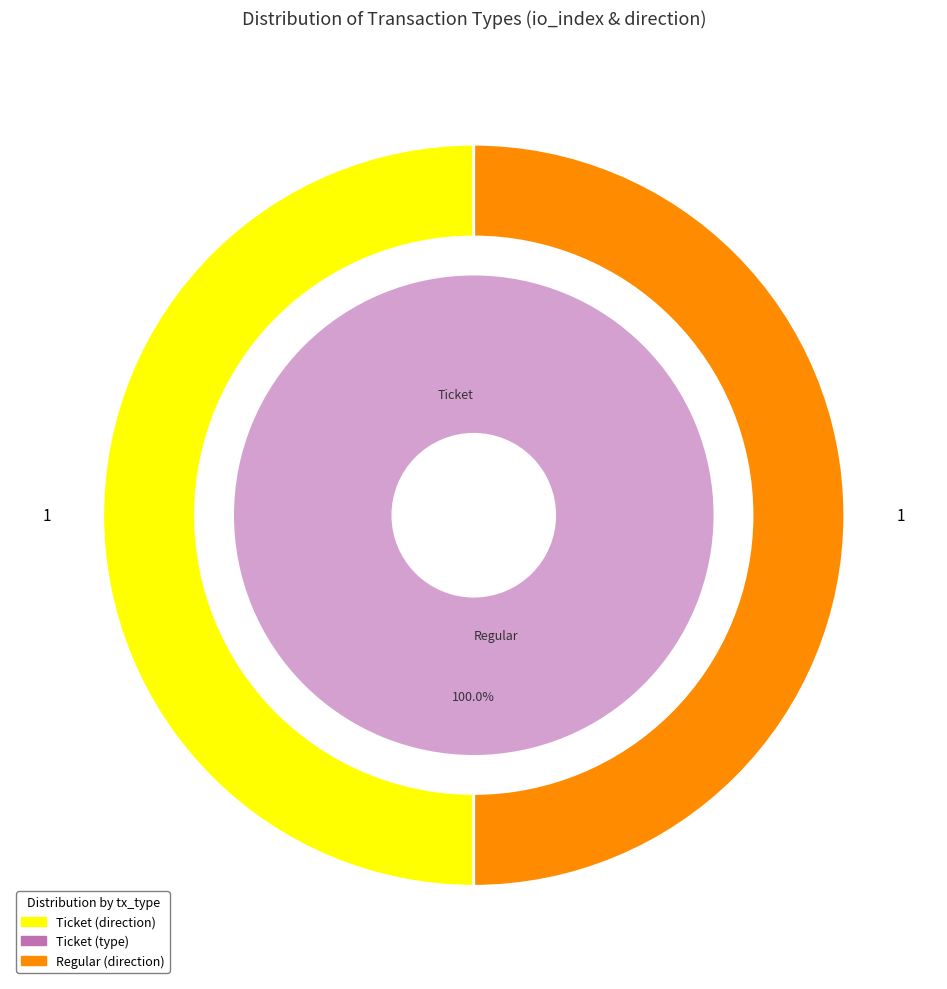

To the nearest percent, what is the average slice percentage?

50%